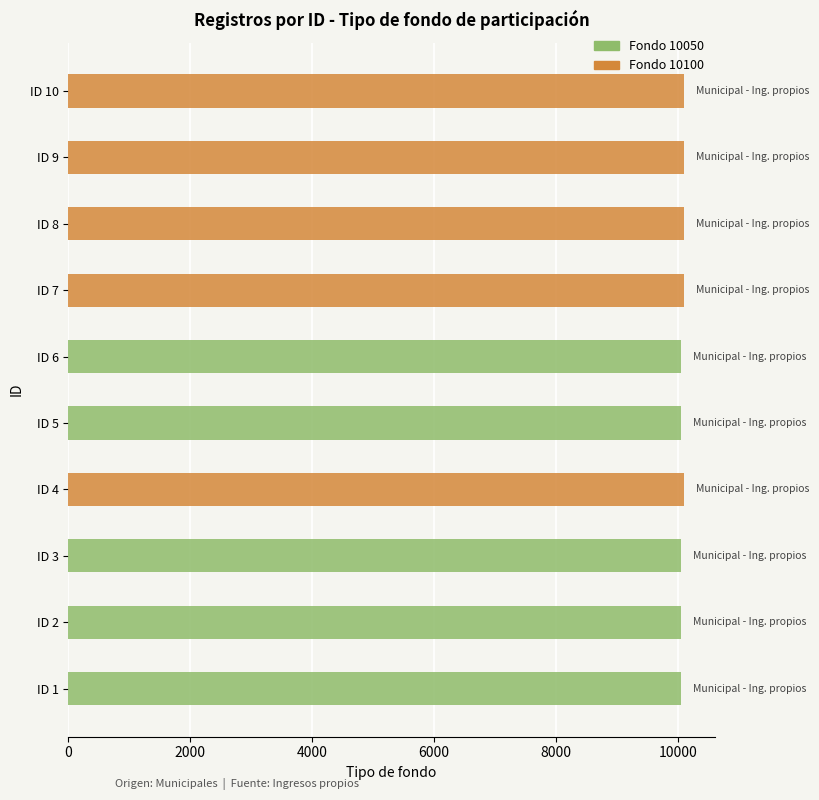

The value of Fondo 10050 at ID 1 is 10050. True or false?

True